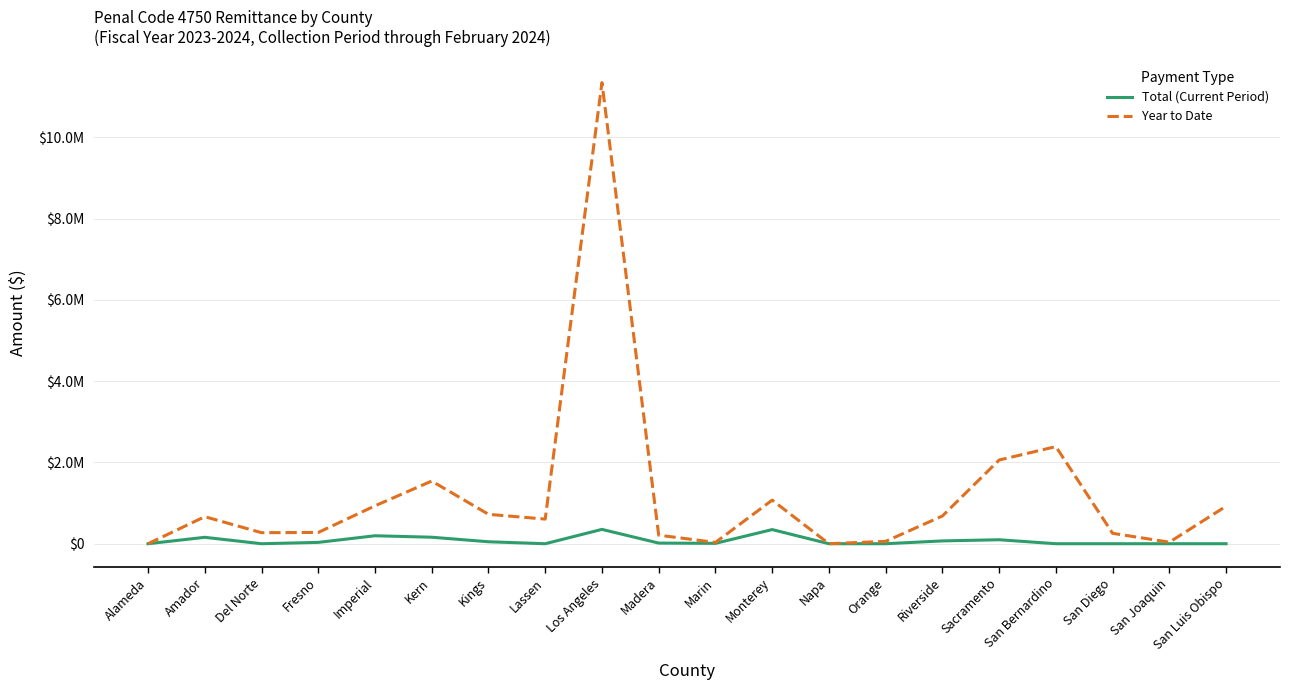

What is the label of the 20th point from the right?

Alameda